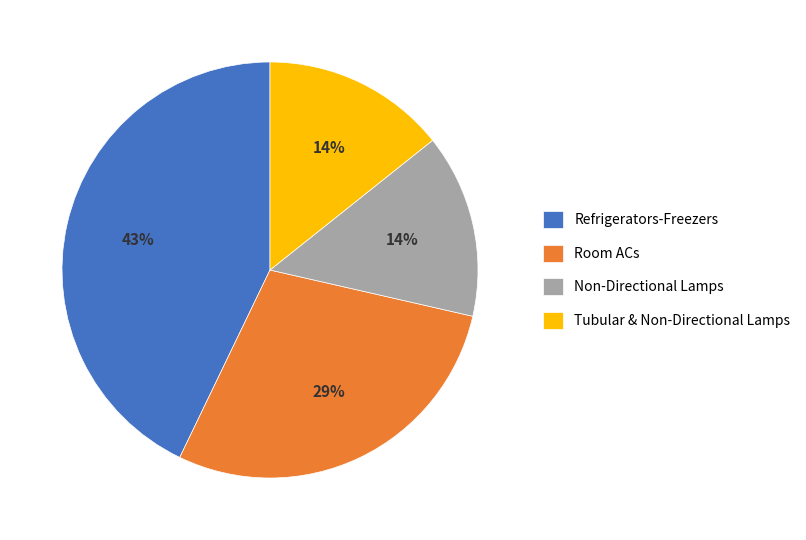

How many slices are in this pie chart?

4